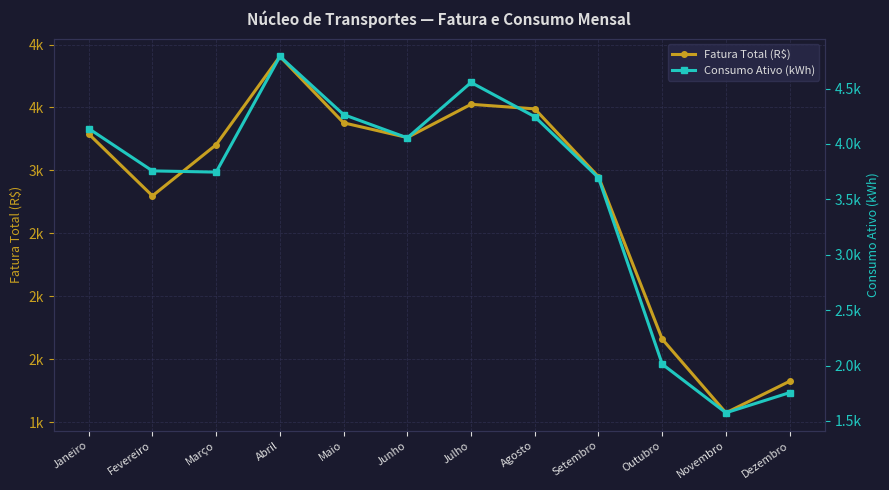

What is the sum of the Consumo Ativo (kWh) values at Abril and Julho?

9345.0